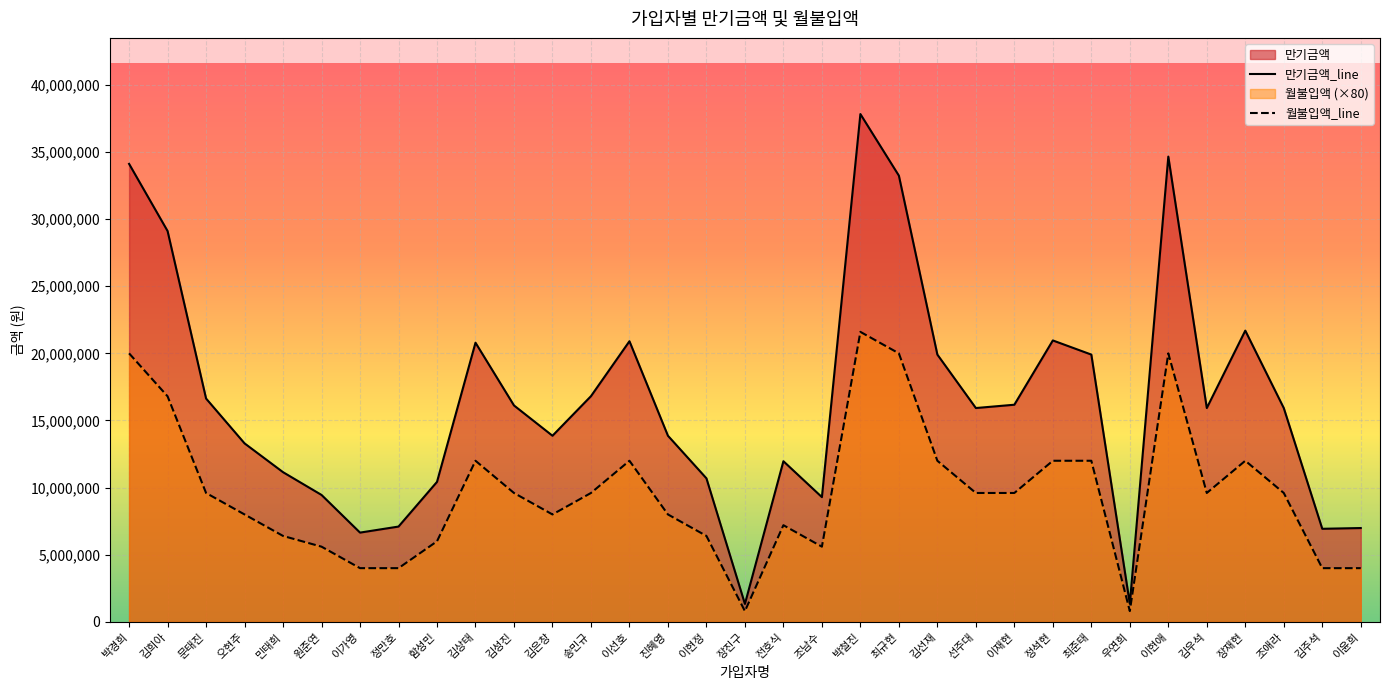

Which series has the widest spread of values?

만기금액_line